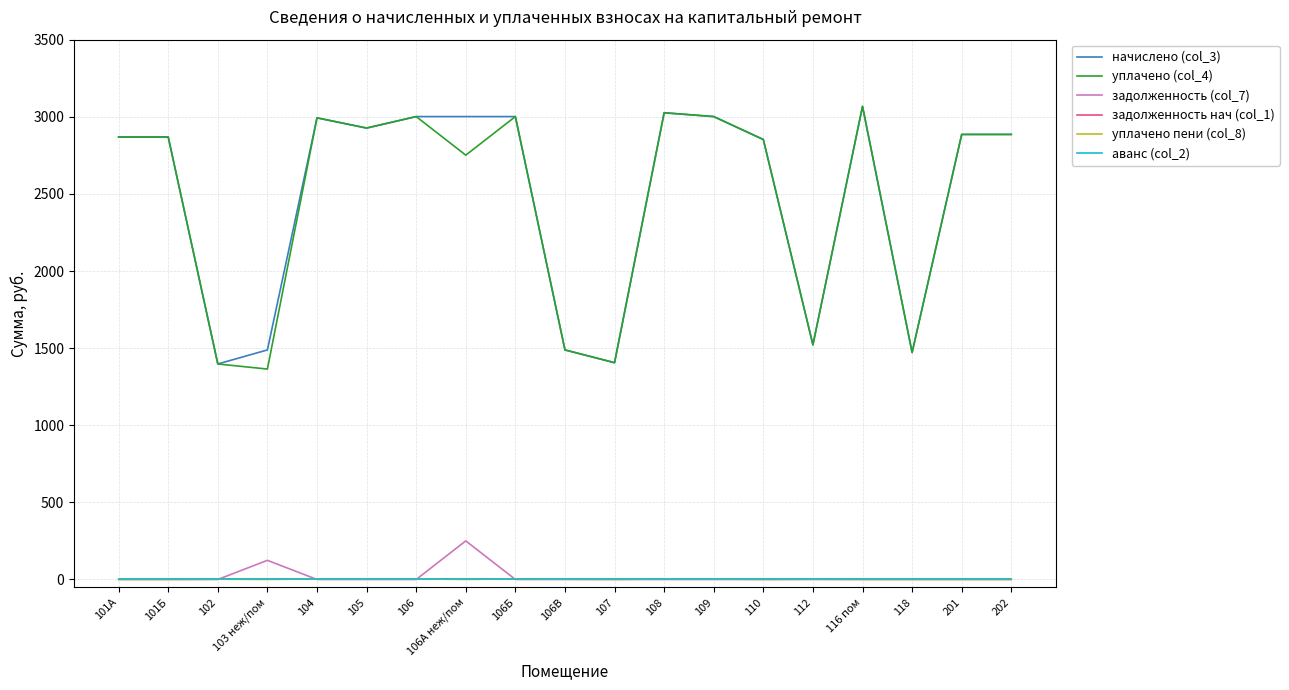

Which series has the largest total across all categories?

начислено (col_3)